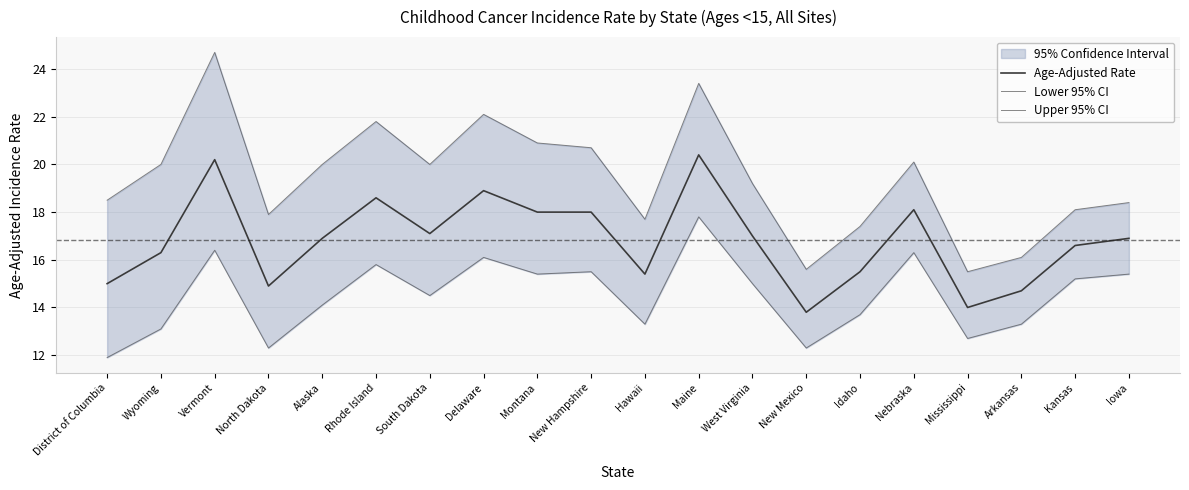

At how many categories does at least one series exceed 24?

1